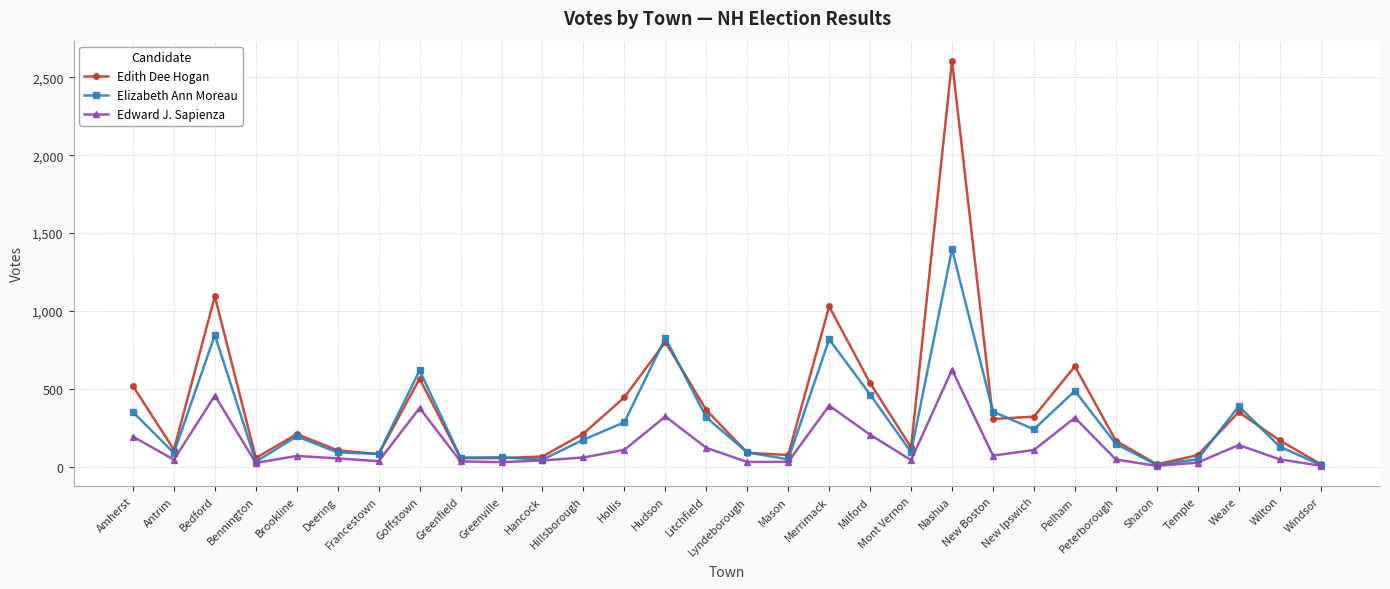

Which series has the largest range (max minus min)?

Edith Dee Hogan